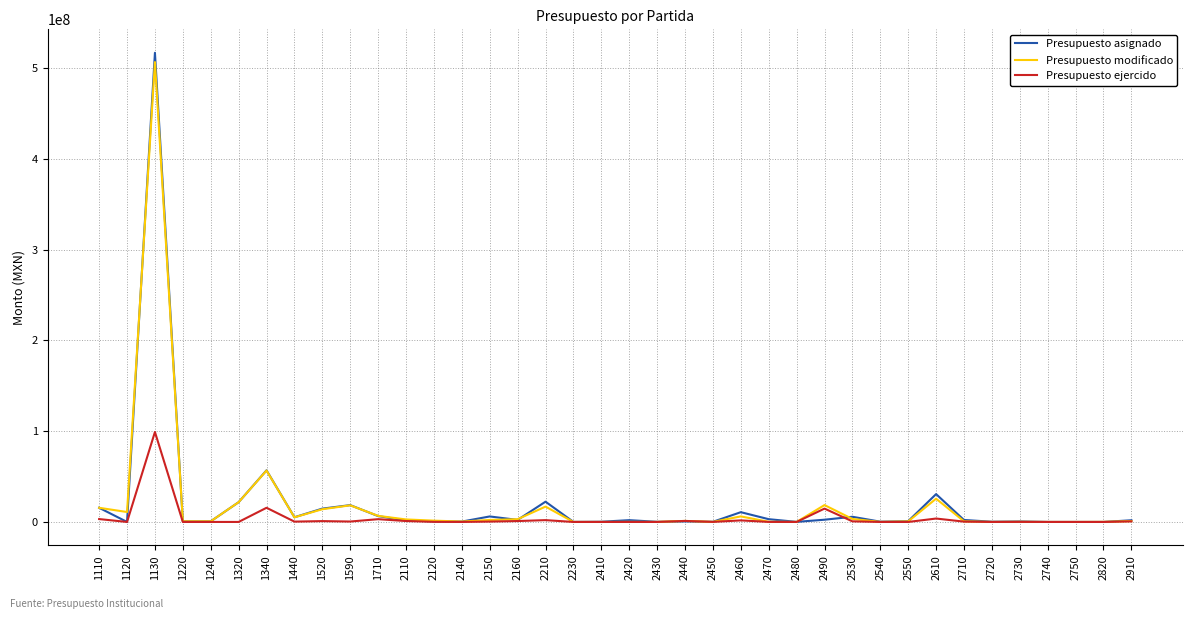

Which series has the largest range (max minus min)?

Presupuesto asignado